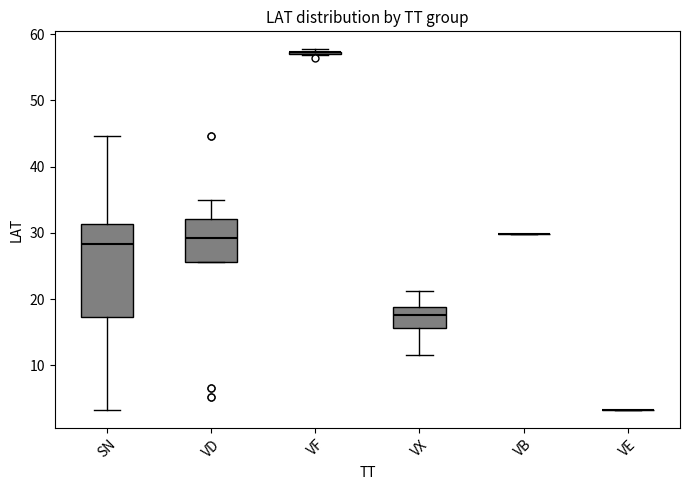

Reading left to right, read every box against the y-axis: the position of its median line, the range the box covers, and the ends of its whiskers. The values are not printed on the chart, so give them approximately, as read against the axis.

SN: median 28, box 17 to 31, whiskers 3 to 45
VD: median 29, box 26 to 32, whiskers 26 to 35
VF: box collapsed to a line at 57, whiskers 57 to 58
VX: median 18, box 16 to 19, whiskers 12 to 21
VB: box collapsed to a line at 30, whiskers 30 to 30
VE: box collapsed to a line at 3, whiskers 3 to 3